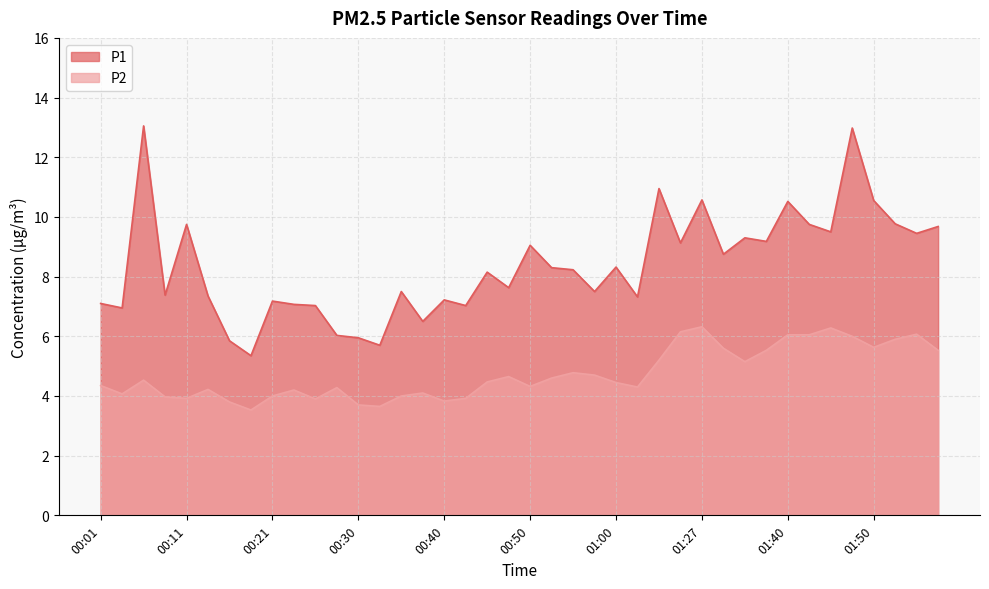

How many distinct data groups are displayed?

2